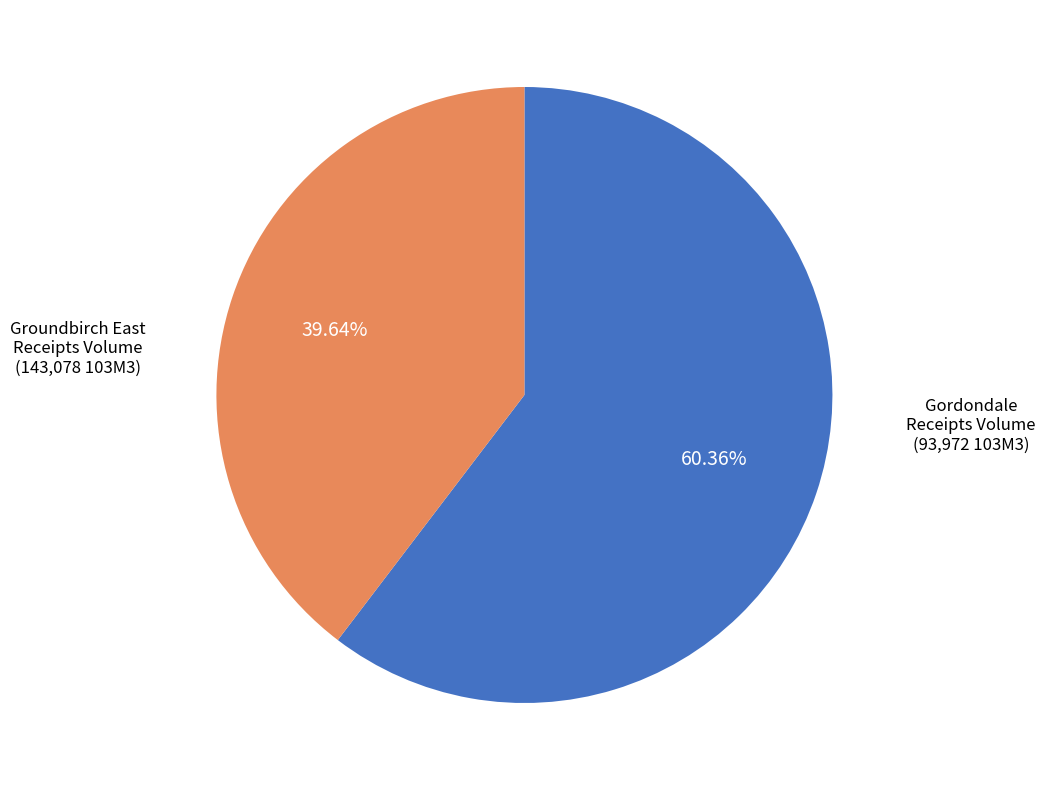

What is the ratio of the value at Groundbirch East Receipts Volume to the value at Gordondale Receipts Volume?

1.5